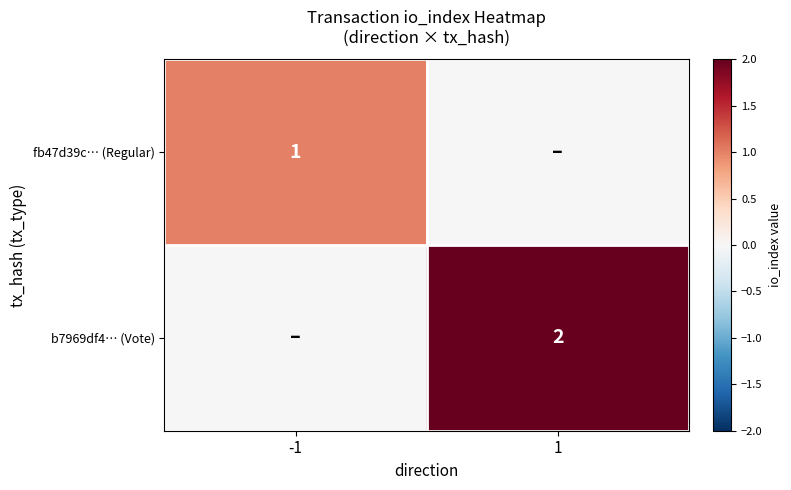

True or false: b7969df4… (Vote) has a value of 2 at 1.

True